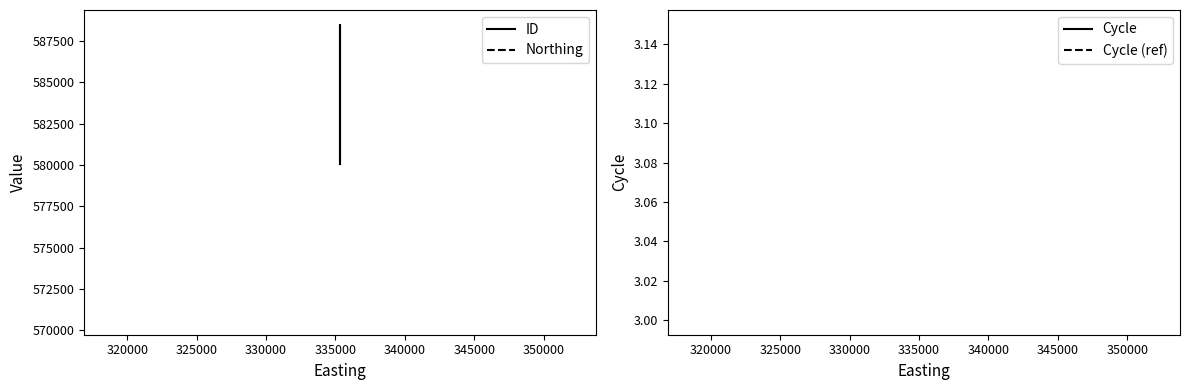

What are all the series names shown in the legend?

ID, Northing, Cycle, Cycle (ref)